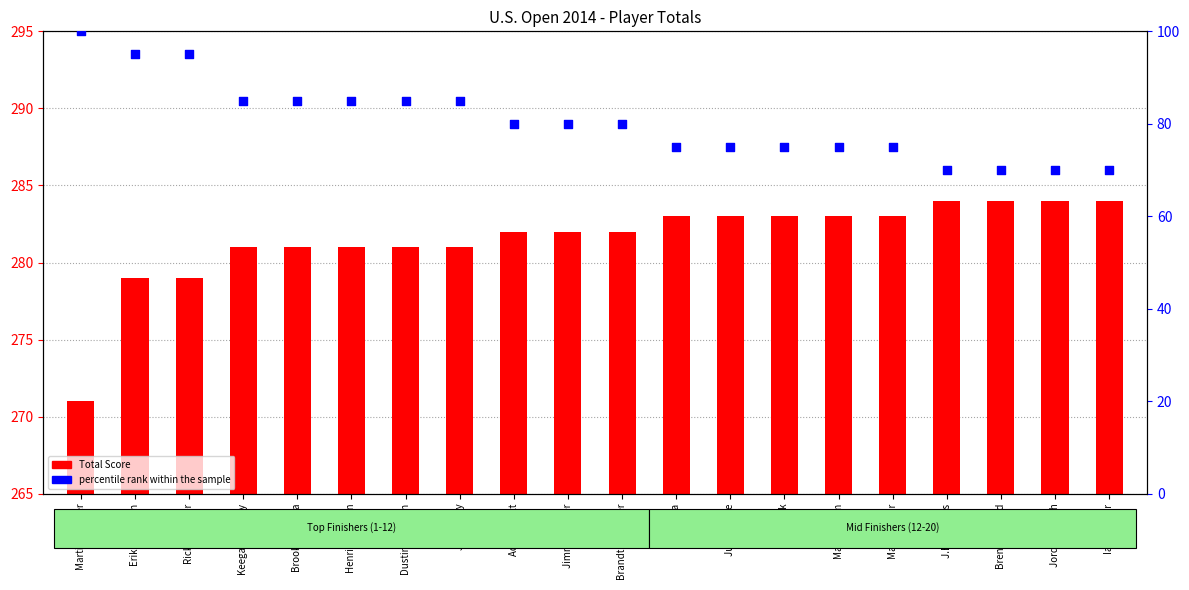

Is the value of Total Score at Matt Kuchar greater than the value of percentile rank within the sample at Brendon Todd?

Yes